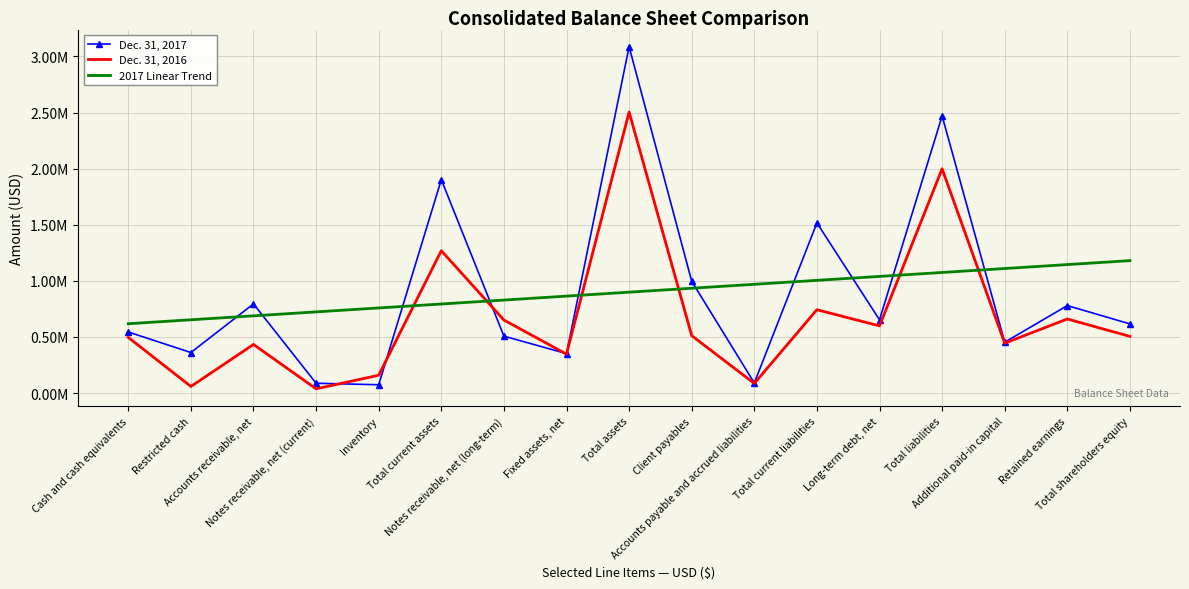

Reading left to right, list all the values displayed in this chart.

Dec. 31, 2017: 544432.0	361578.0	795239.0	87746.0	74483.0	1902089.0	507538.0	352035.0	3087307.0	996197.0	90298.0	1516626.0	653003.0	2470367.0	453364.0	779699.0	616755.0
Dec. 31, 2016: 496031.0	59106.0	433614.0	37977.0	159043.0	1268853.0	651159.0	347182.0	2504426.0	511876.0	85995.0	742975.0	598941.0	1998824.0	444611.0	660347.0	505418.0
2017 Linear Trend: 618266.8	653400.8	688534.8	723668.7	758802.7	793936.7	829070.7	864204.6	899338.6	934472.6	969606.5	1004740.5	1039874.5	1075008.4	1110142.4	1145276.4	1180410.3